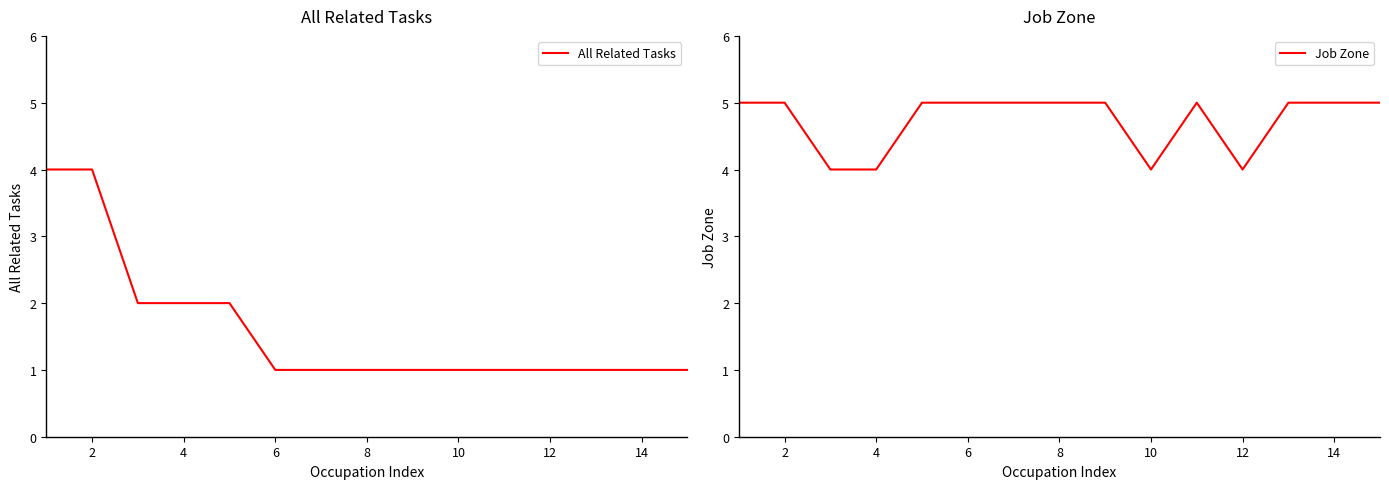

What is the highest value of the Job Zone series?

5